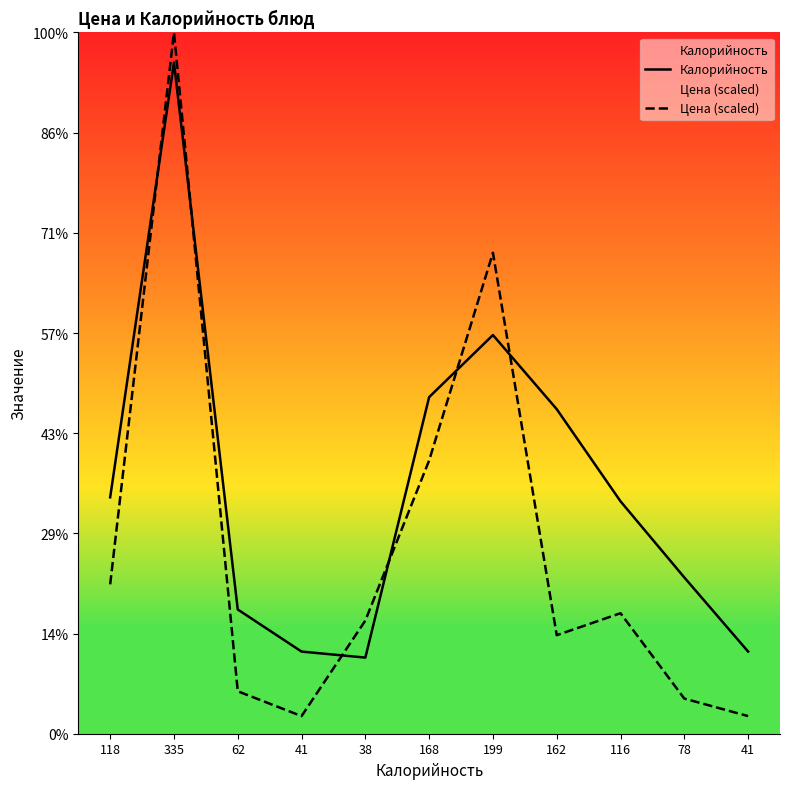

List the labels in order of Цена (scaled) value, largest first.

335, 199, 168, 118, 116, 38, 162, 62, 78, 41, 41